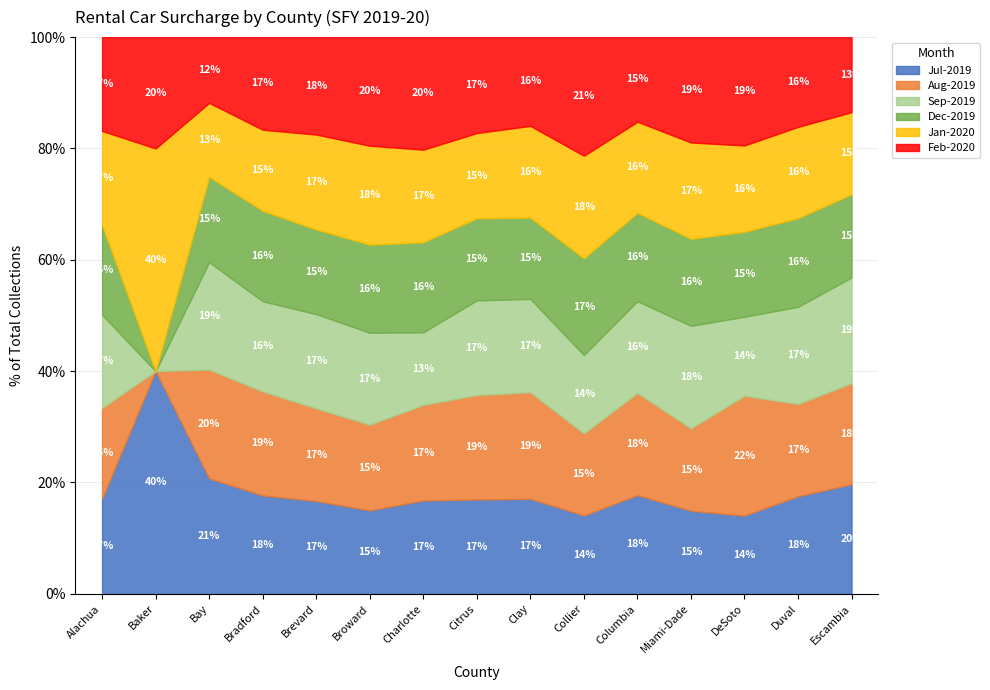

Does the chart have visible grid lines?

Yes